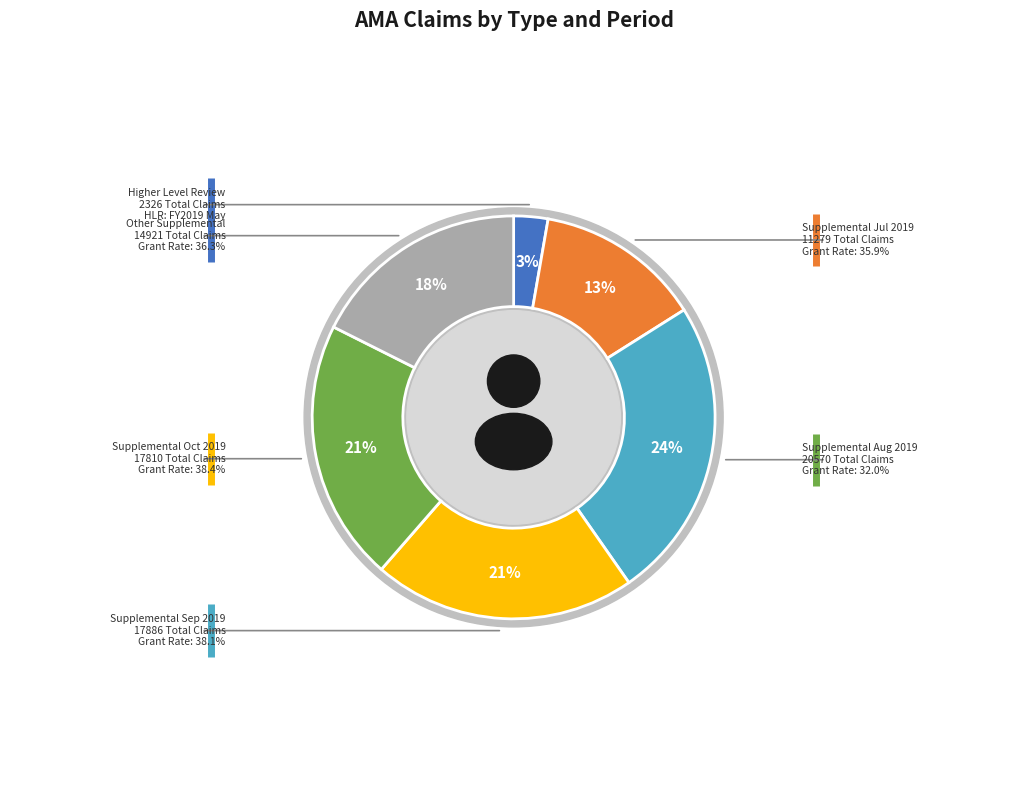

How many segments does this pie chart have?

6